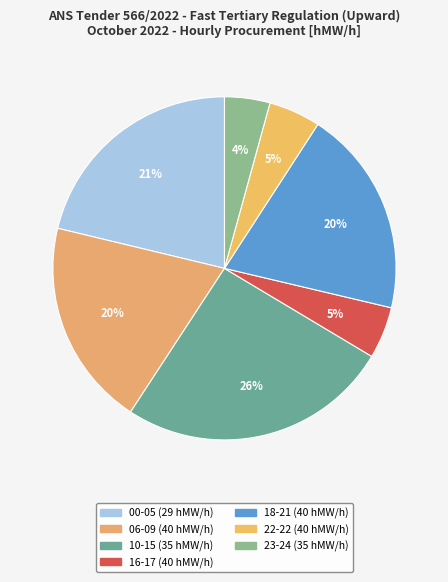

Which slice is the smallest?

23-24 (35 hMW/h)